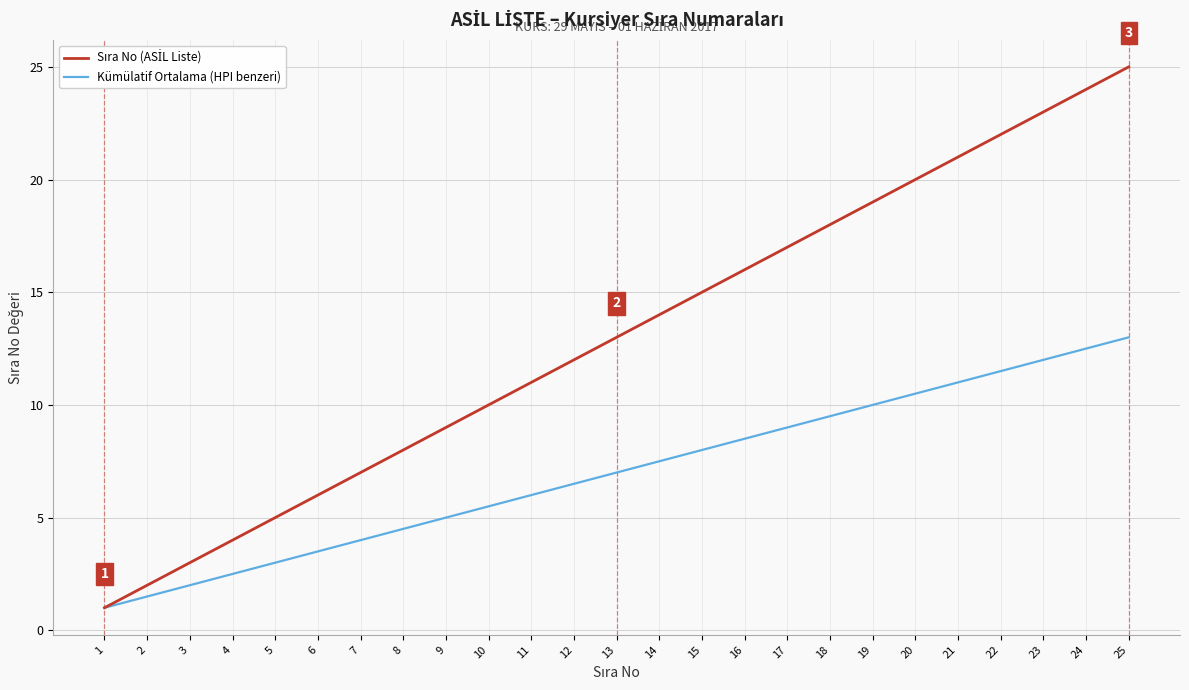

At which category is the sum across all series the highest?

25